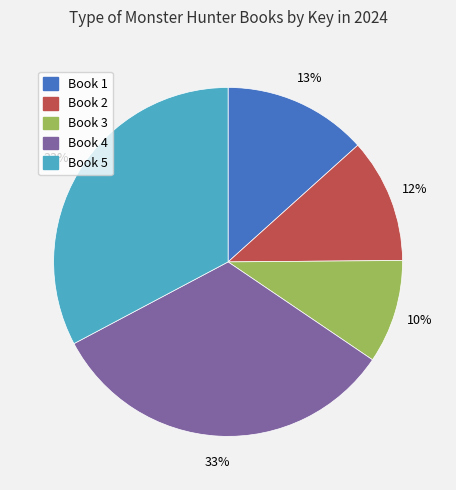

Does any single category account for the majority?

No